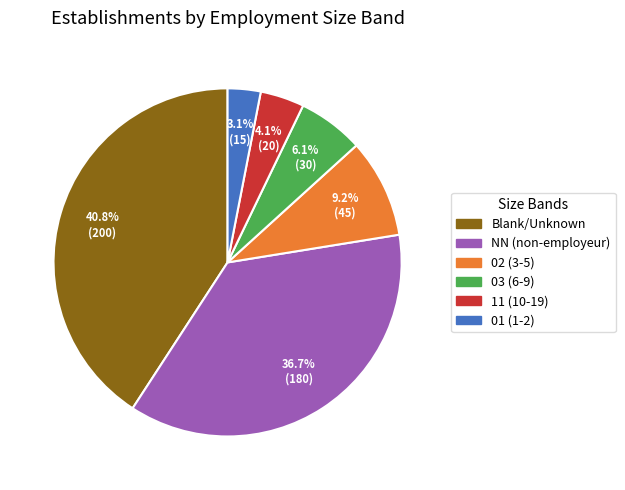

Approximately how many times larger is the value at 03 (6-9) compared to 02 (3-5)?

0.7